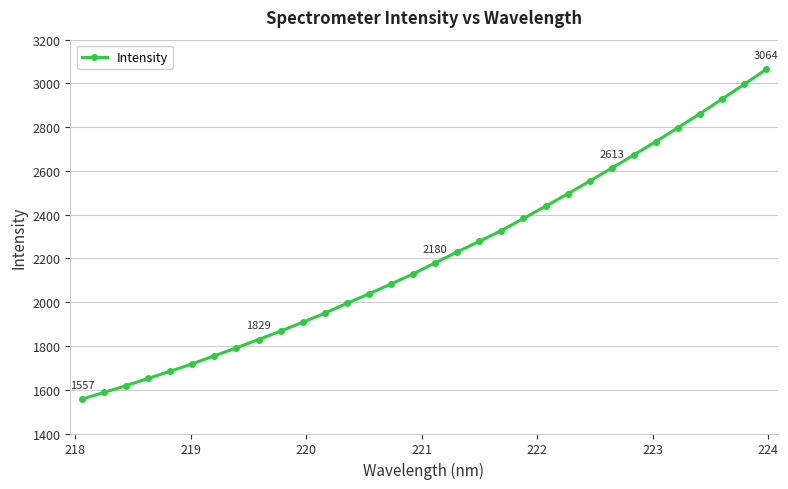

How many data points does each series have?

32